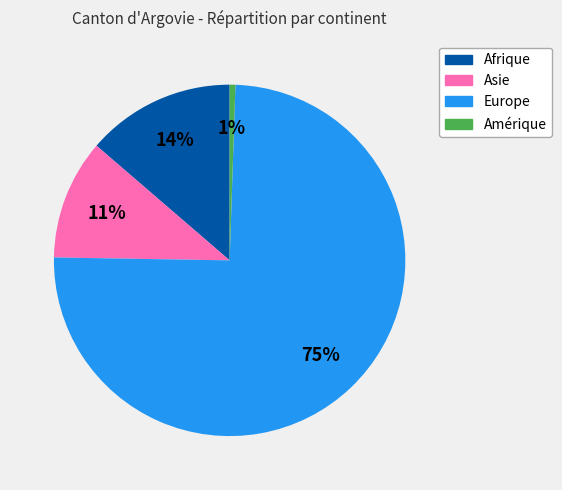

Is there any slice that represents more than half of the pie?

Yes